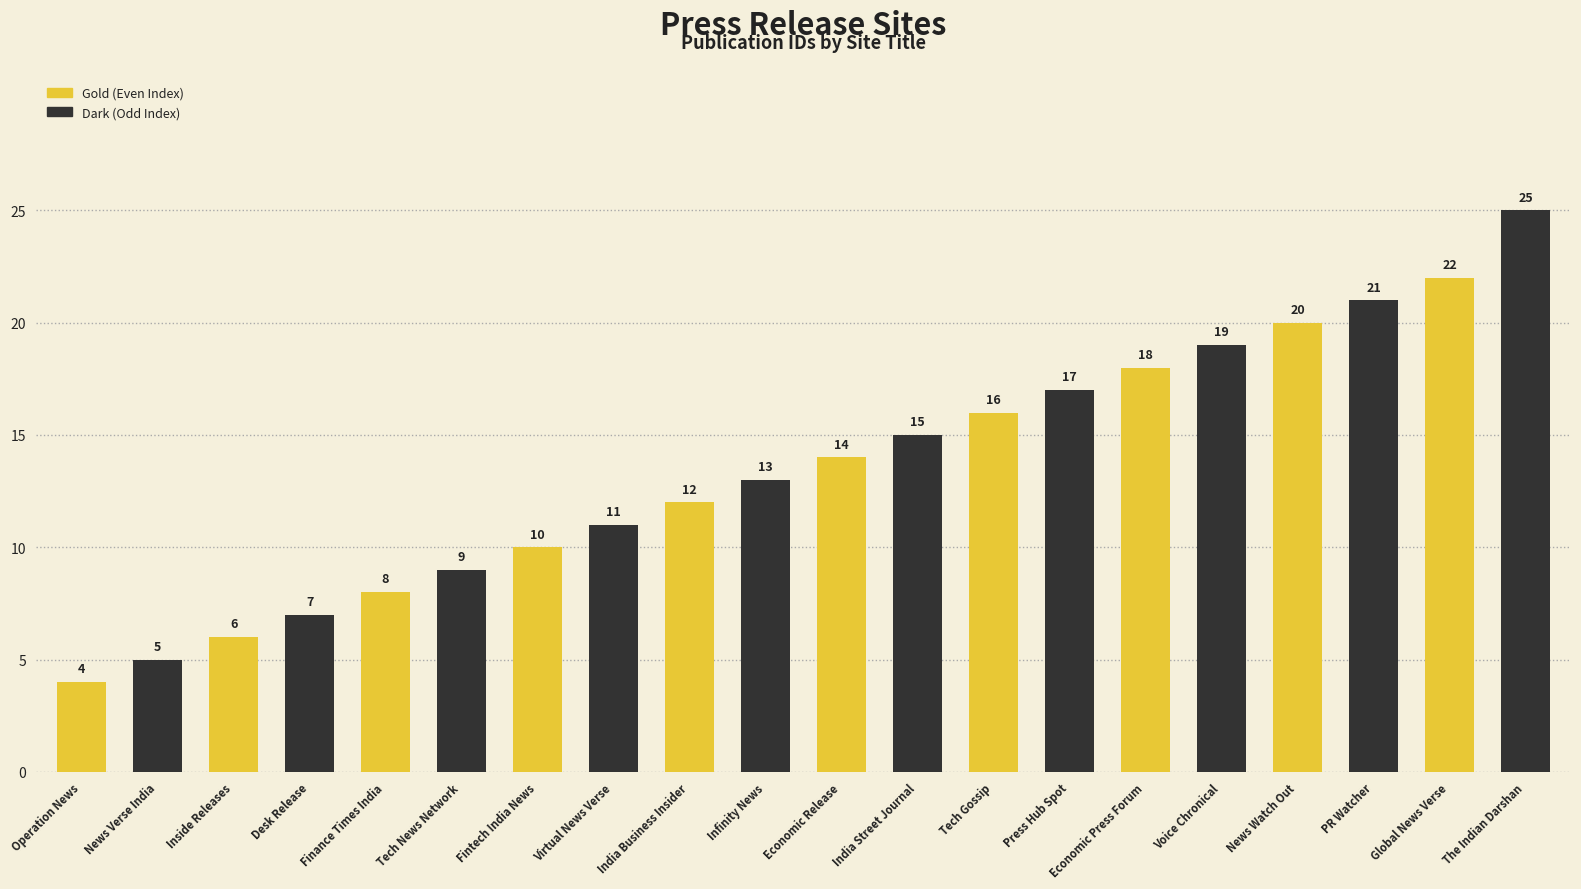

How many data points does each series have?

20